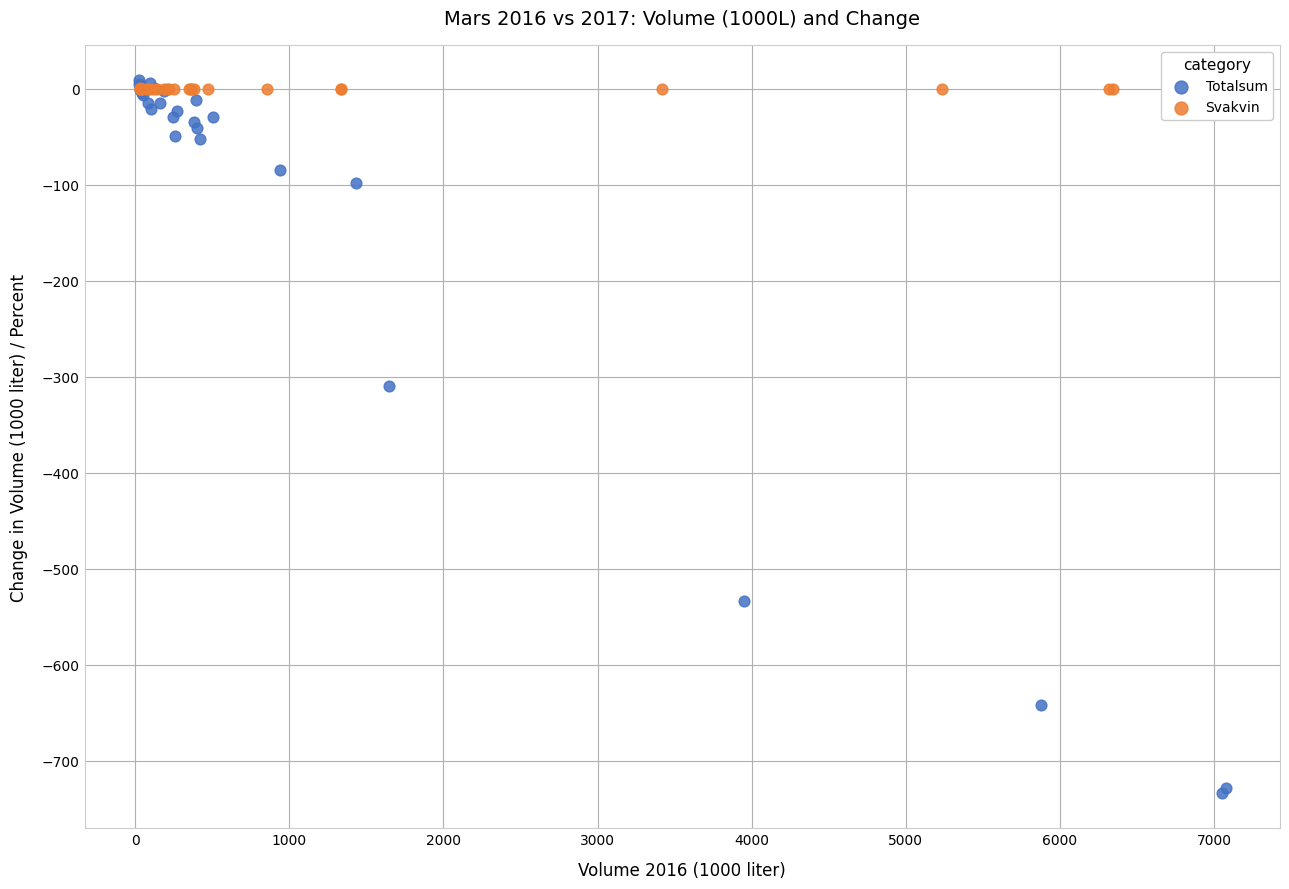

Which series has the widest spread of Y values?

Totalsum